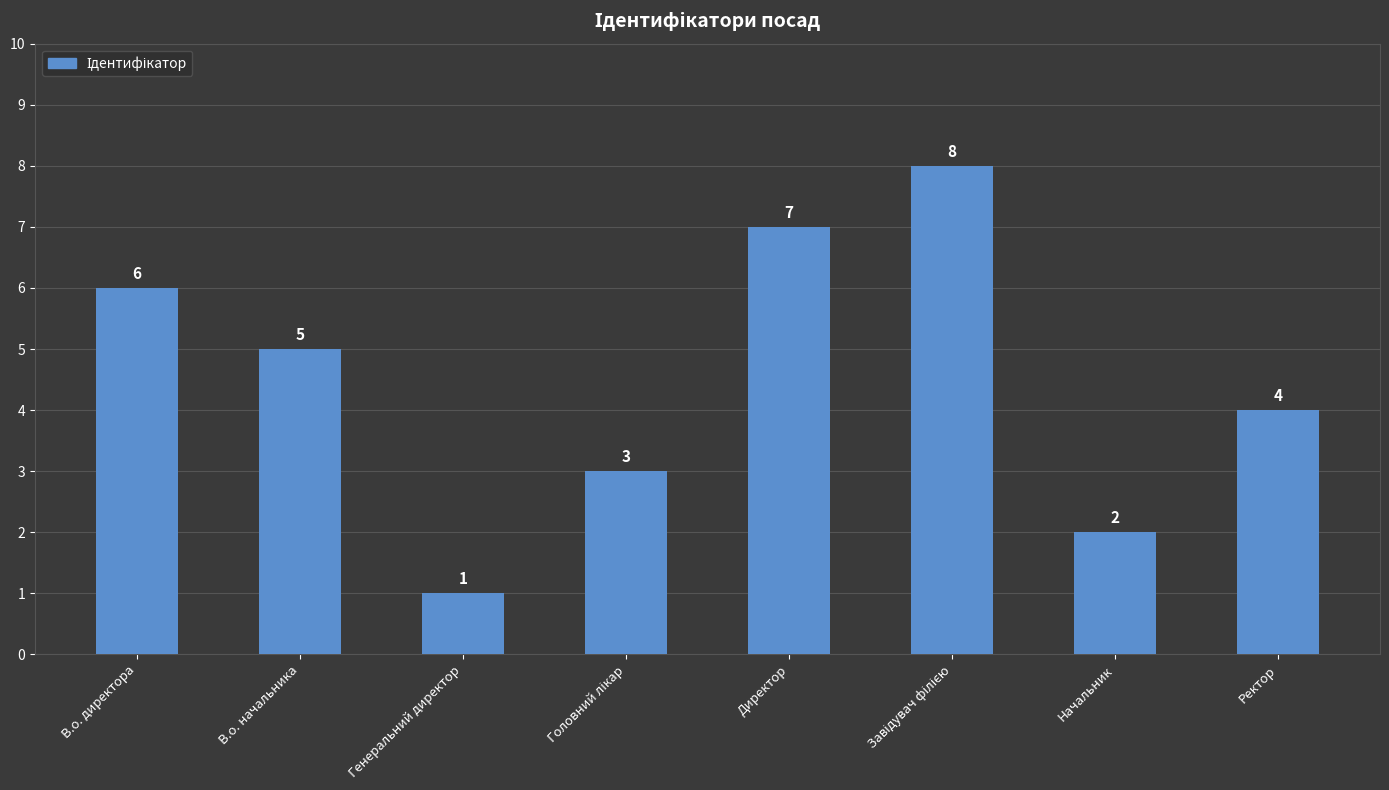

Which has a higher value, Ректор or Генеральний директор?

Ректор